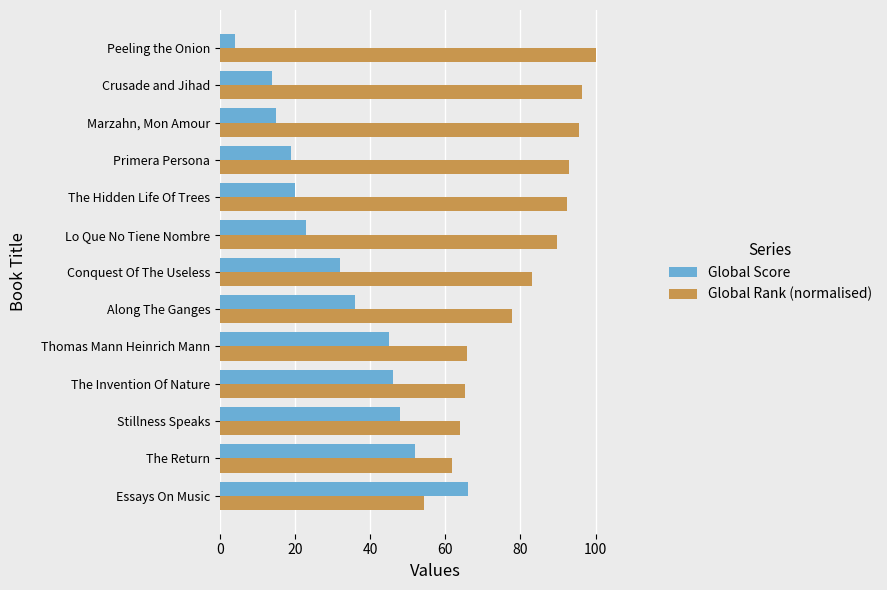

What is the minimum value shown in the chart?

4.0